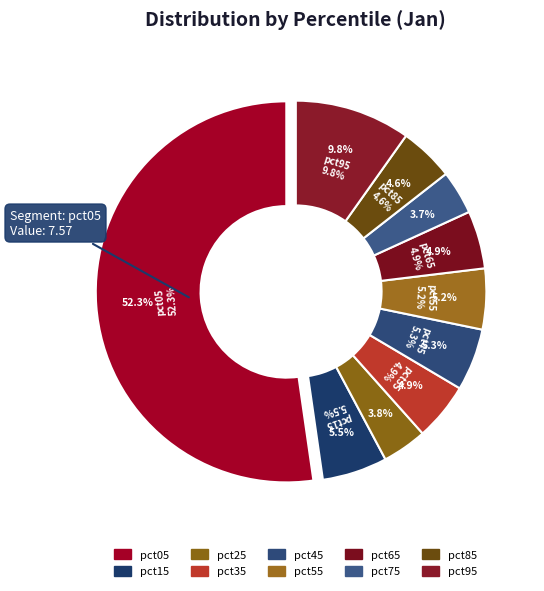

How many slices are in this pie chart?

10